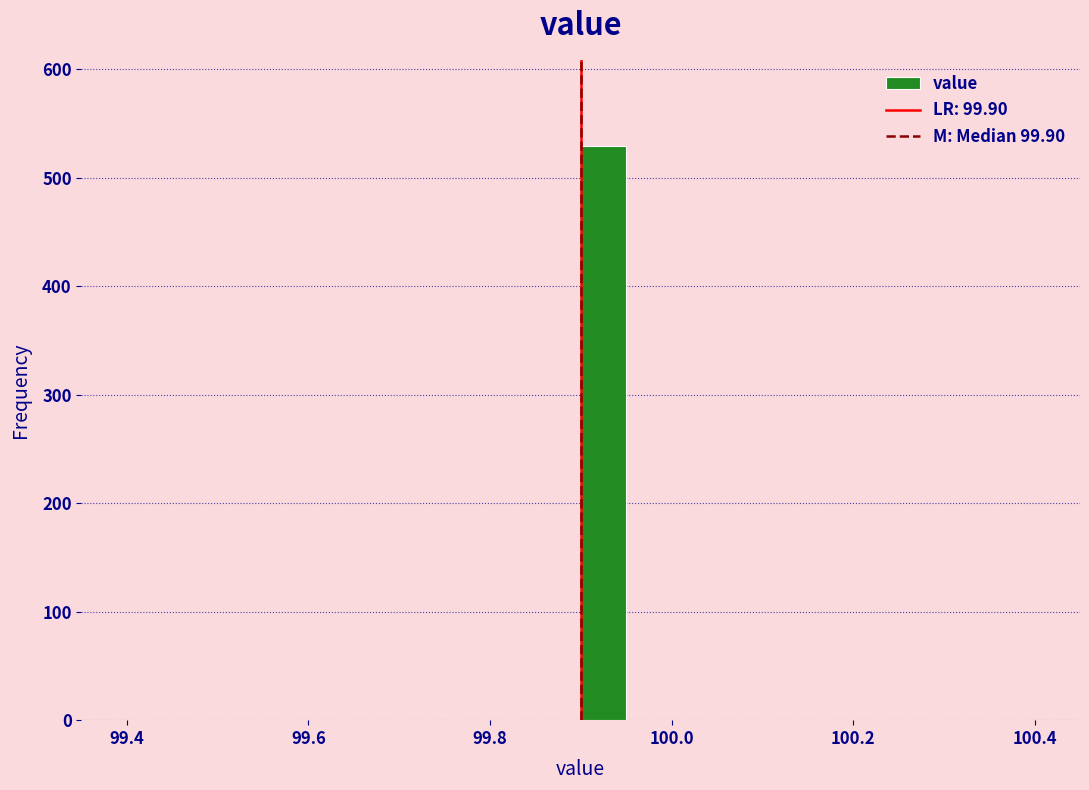

Read against the x-axis, roughly where is the centre of the tallest bar?

99.92